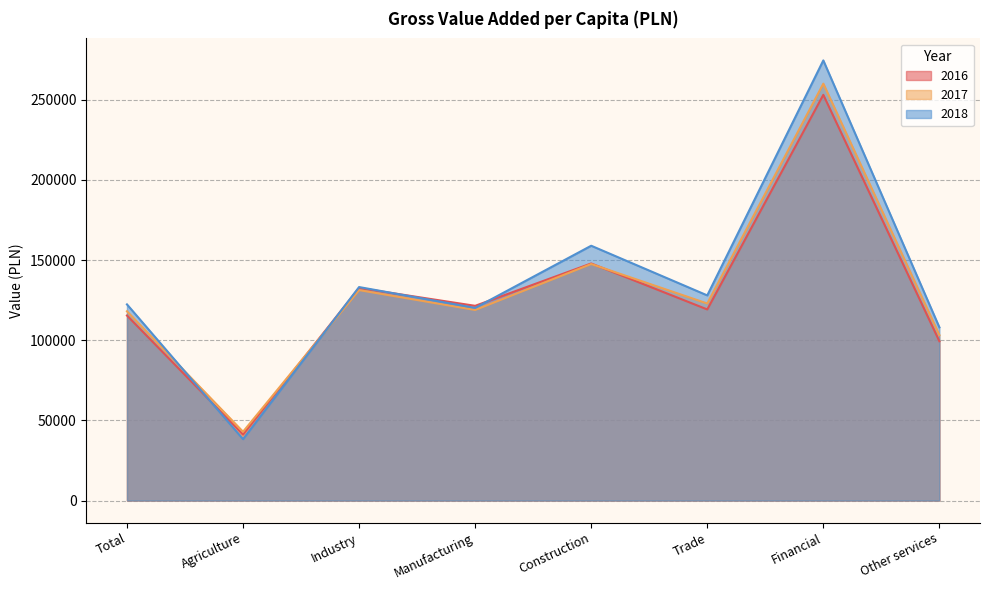

Count the number of categories in the chart.

8